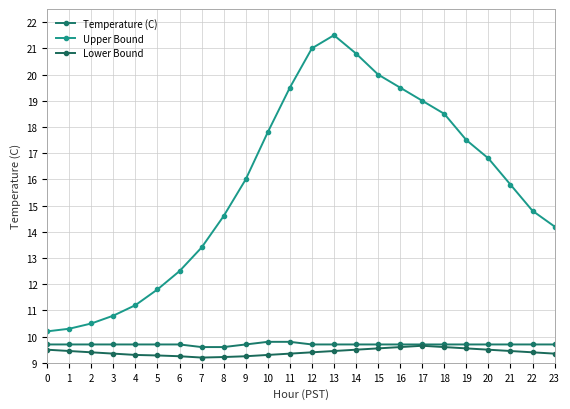

List the series in order of their peak value, lowest first.

Lower Bound, Temperature (C), Upper Bound